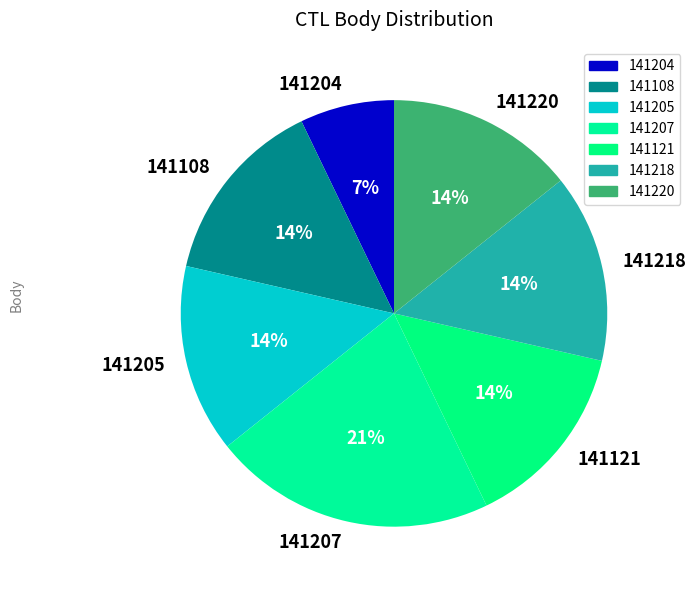

Is the sum of 141207 and 141204 greater than half?

No